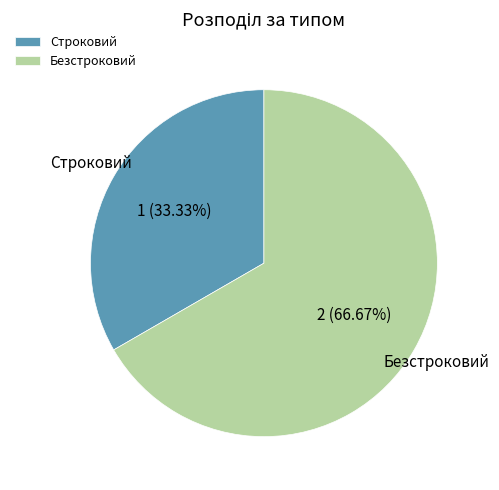

What percentage is the Строковий slice, to the nearest percent?

33%